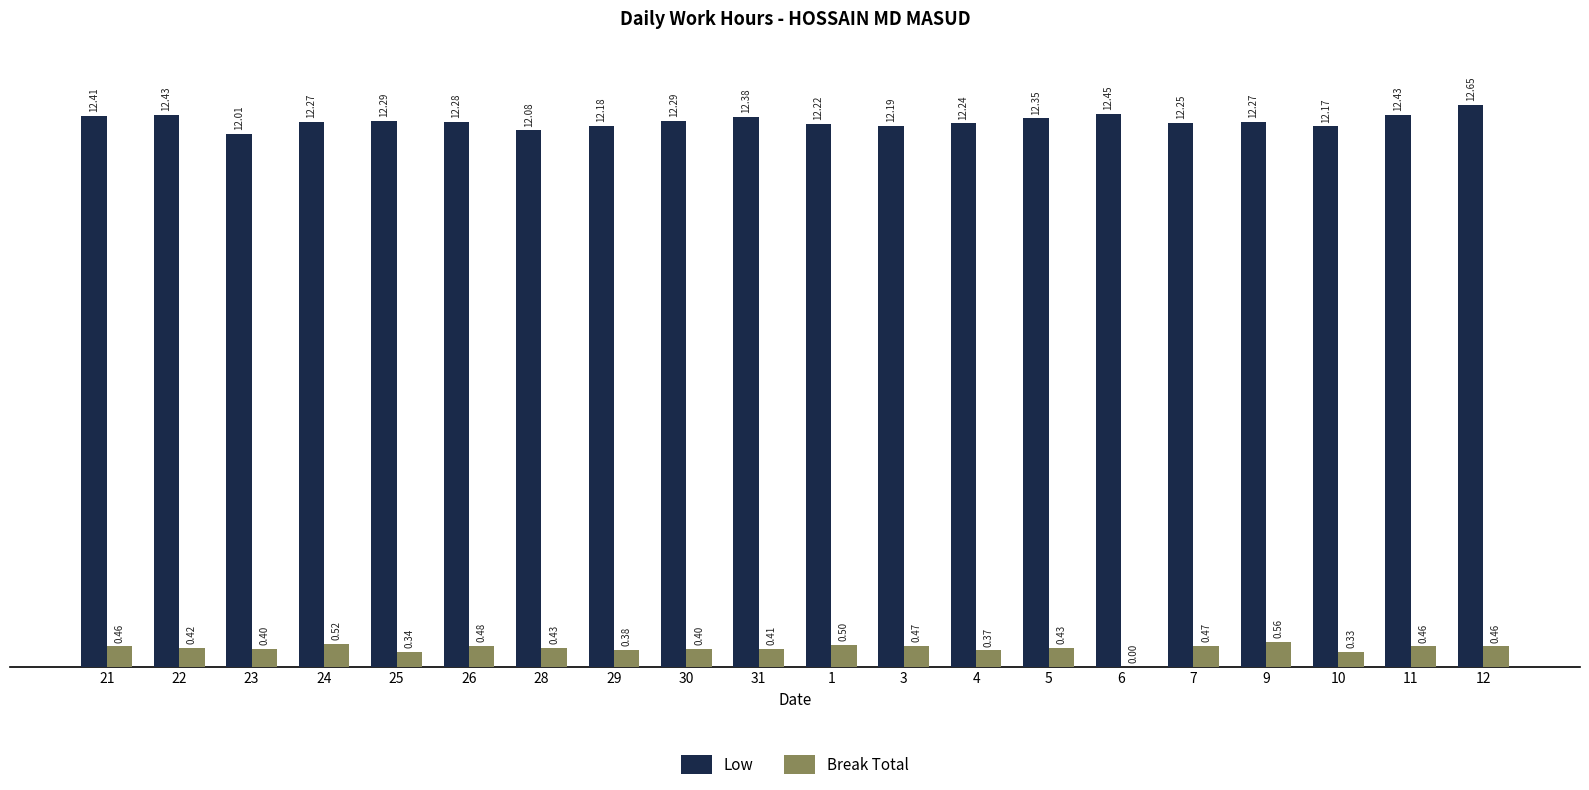

What is the sum of all Break Total values?

8.3